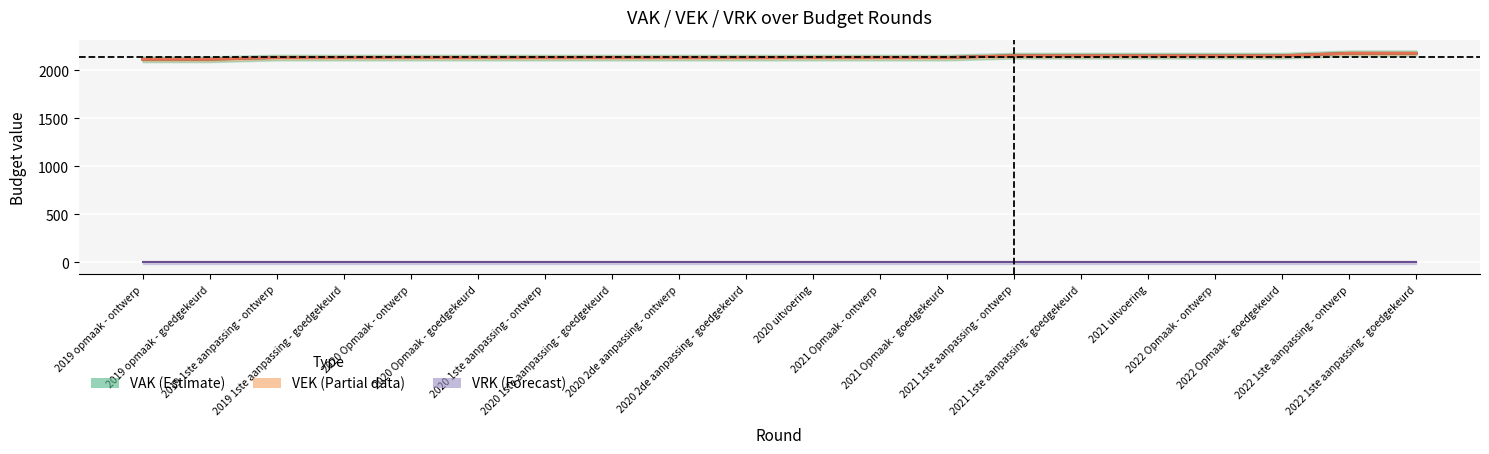

What is the spread (max minus min) of values at 2021 uitvoering?

2151